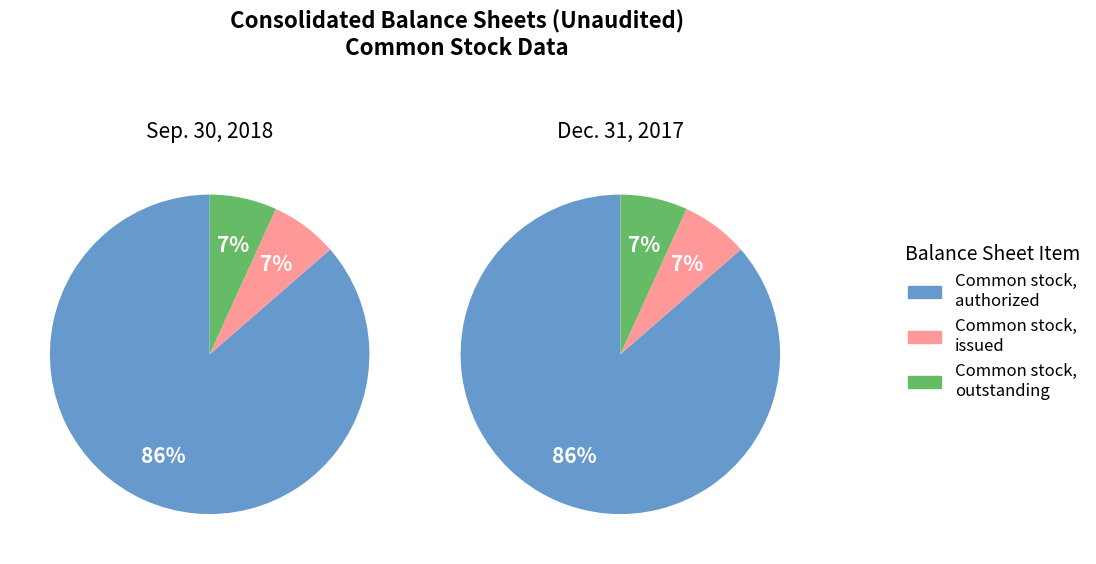

How many segments does this pie chart have?

3